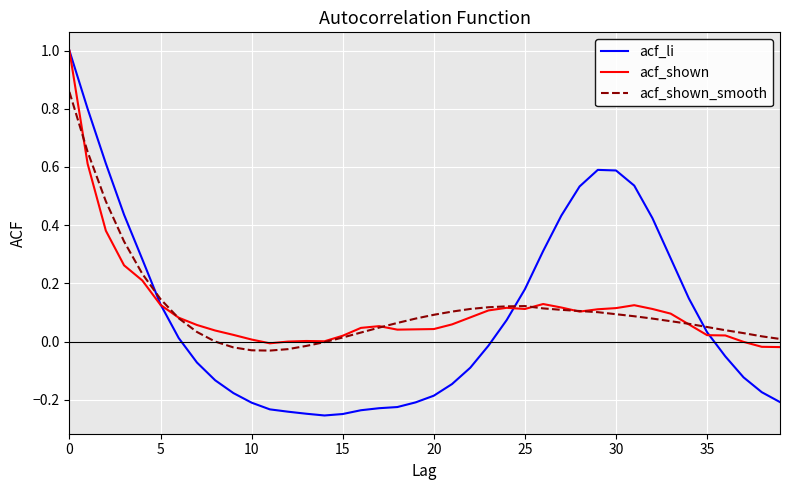

Which series has the widest spread of values?

acf_li